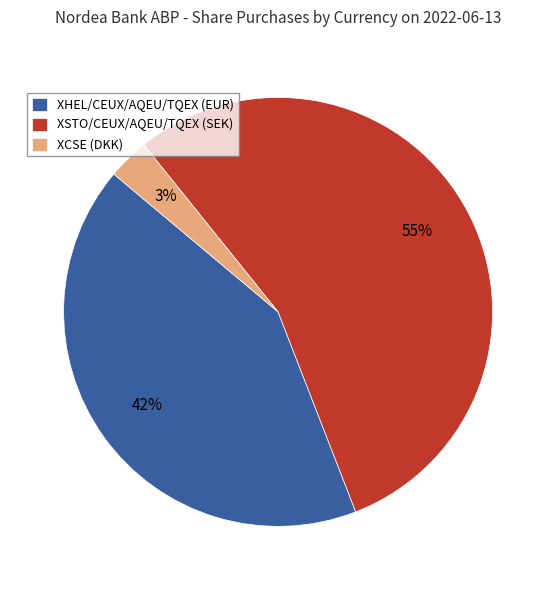

What percentage is the XCSE (DKK) slice, to the nearest percent?

3%